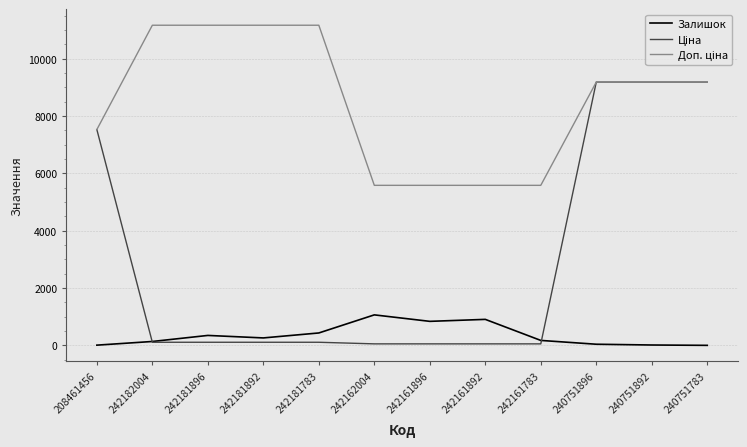

What position from the right is 242161783?

4